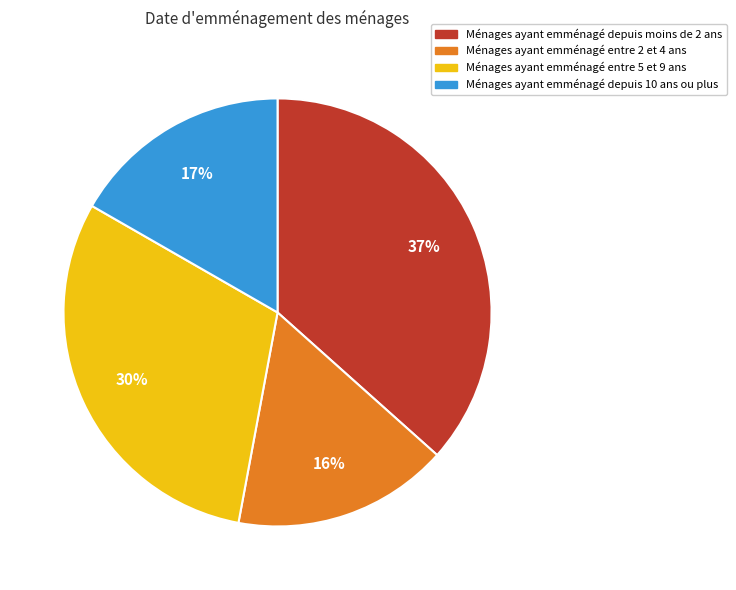

Is there any slice that represents more than half of the pie?

No